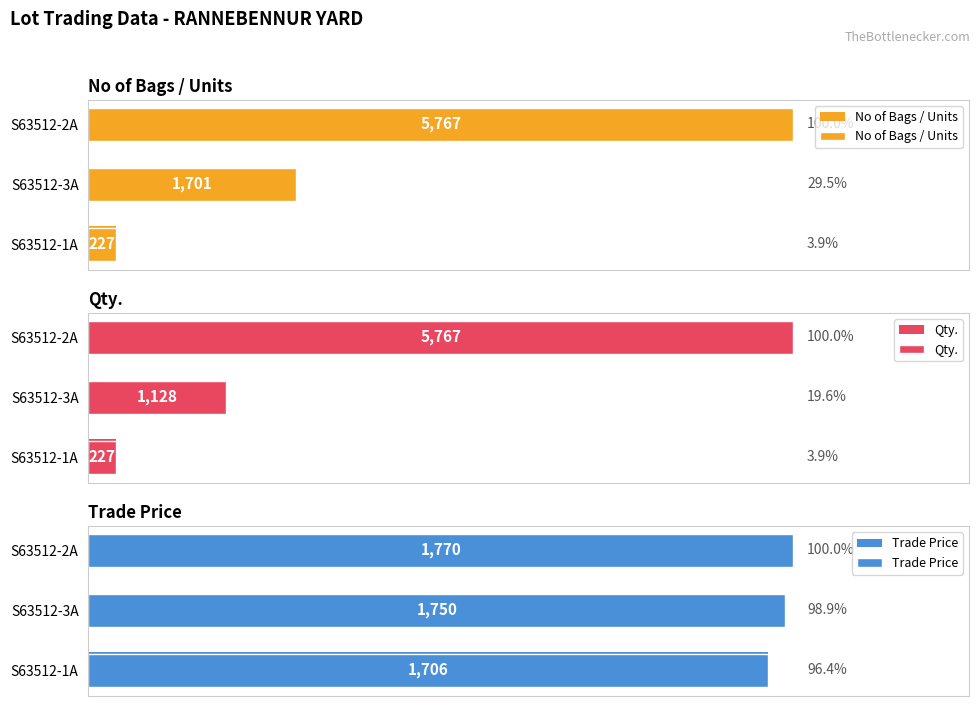

What is the maximum value for No of Bags / Units?

5767